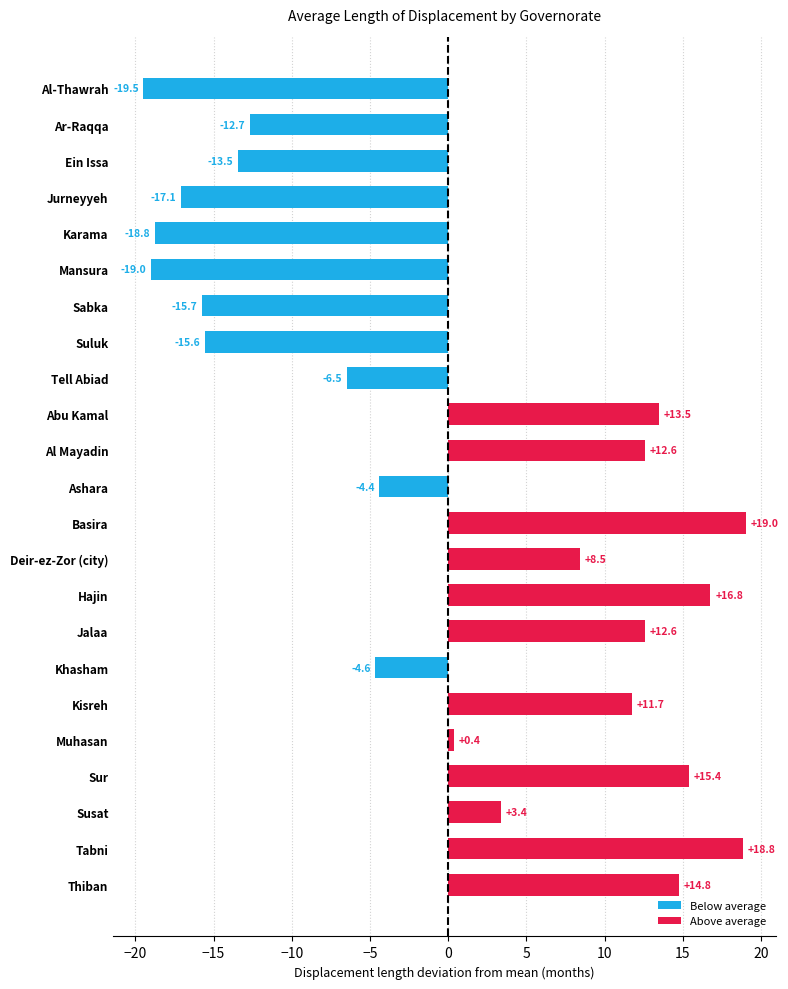

What is the difference between the Below average values at Jurneyyeh and Khasham?

12.4